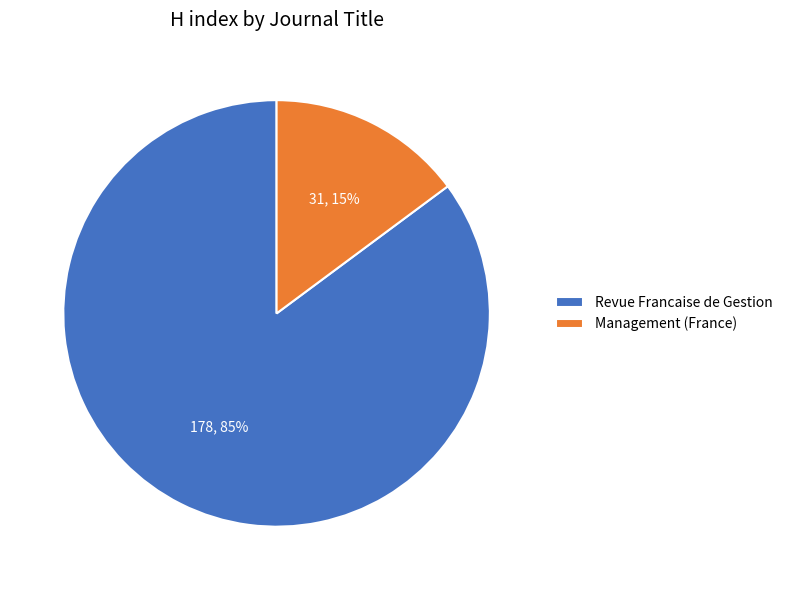

To the nearest percent, what is the combined percentage of Management (France) and Revue Francaise de Gestion?

100%